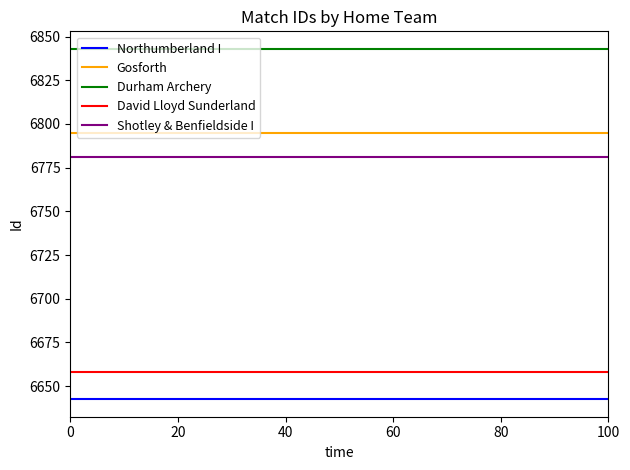

What is the total value across all series at 100?

33719.5